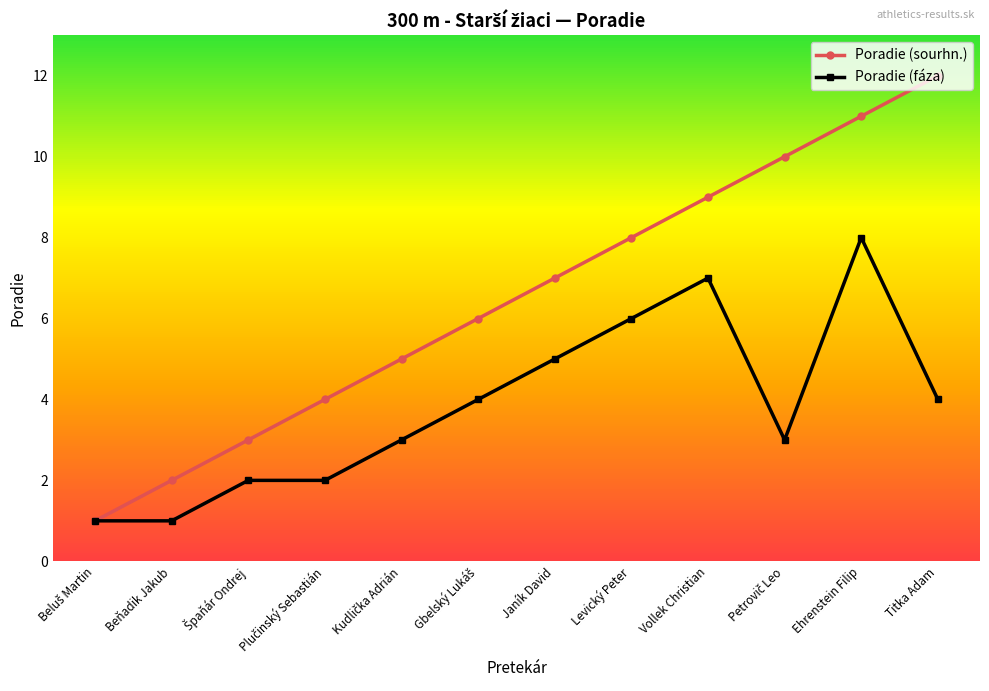

Rank the series by their maximum value, from highest to lowest.

Poradie (sourhn.), Poradie (fáza)